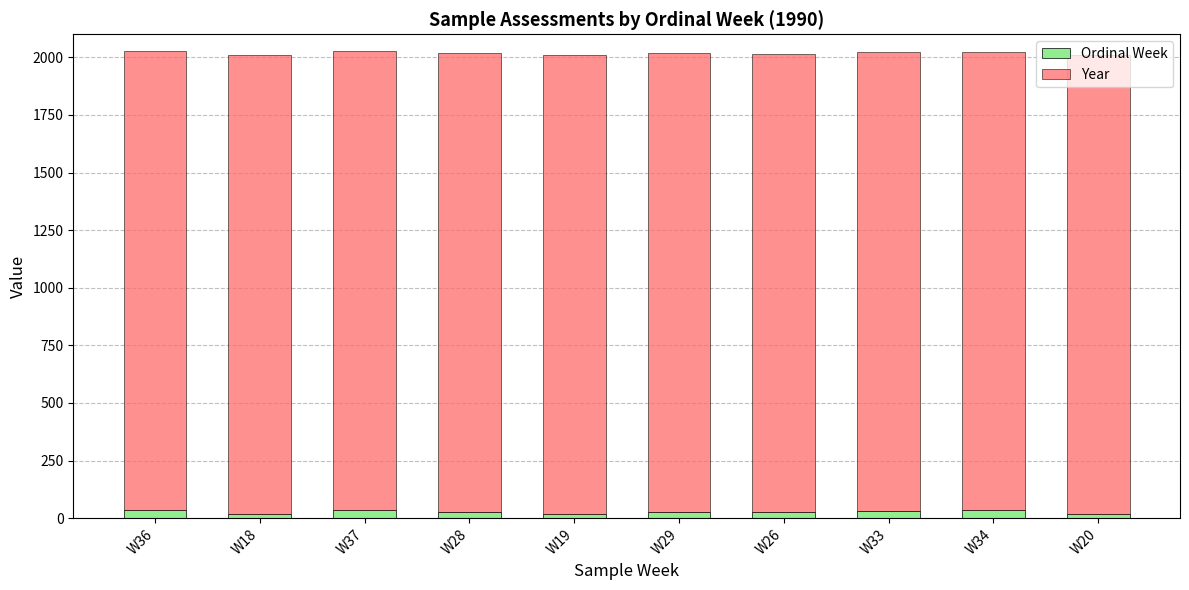

What is the sum of all Ordinal Week values?

280